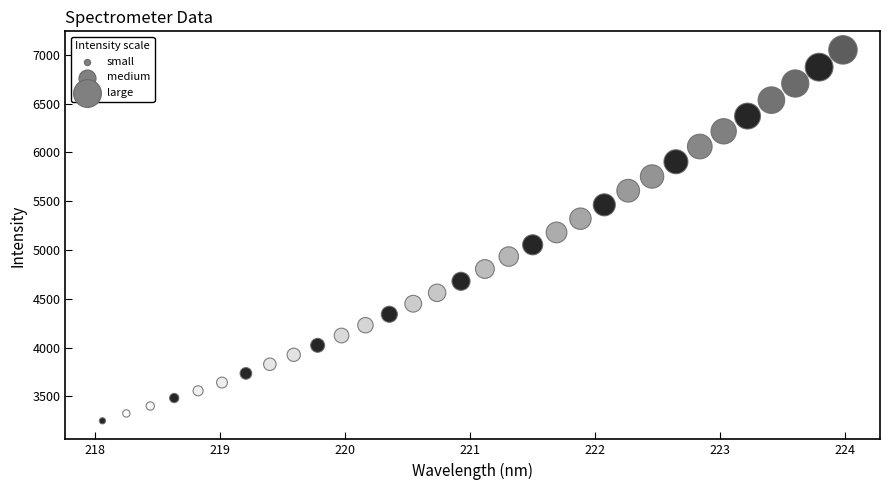

What is the range of X values (max minus min)?

5.9